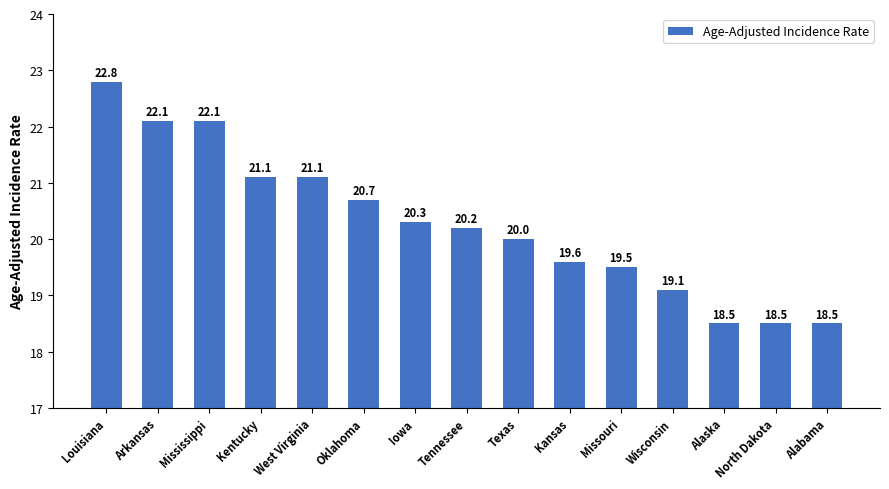

Where does the data first go above 20?

Louisiana